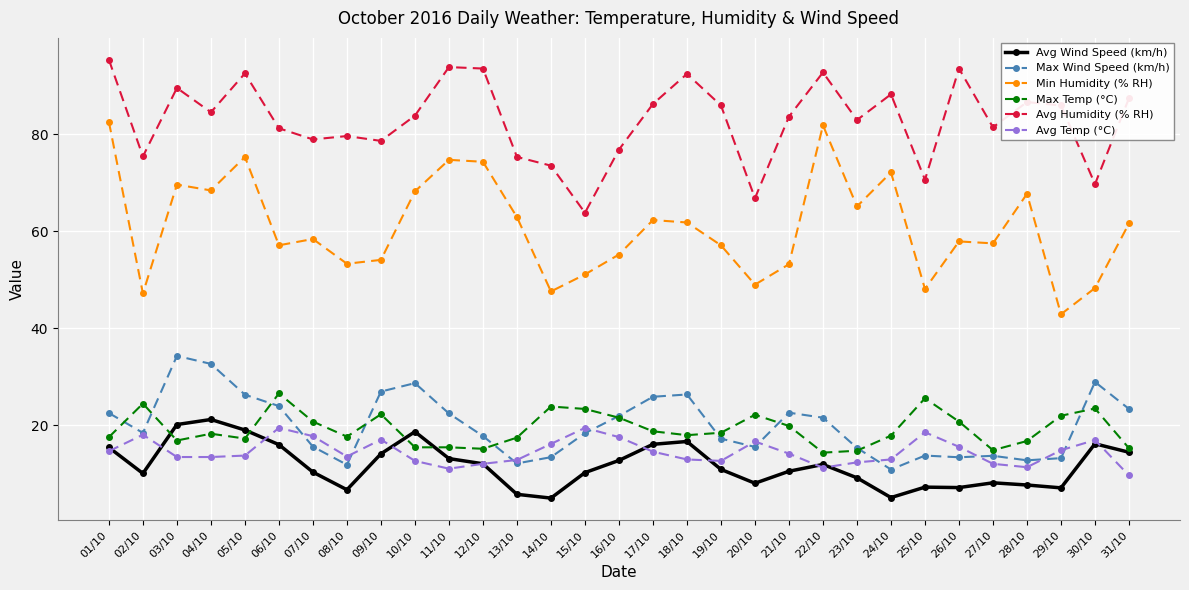

At 17/10, list the series in order from smallest to largest.

Avg Temp (°C), Avg Wind Speed (km/h), Max Temp (°C), Max Wind Speed (km/h), Min Humidity (% RH), Avg Humidity (% RH)